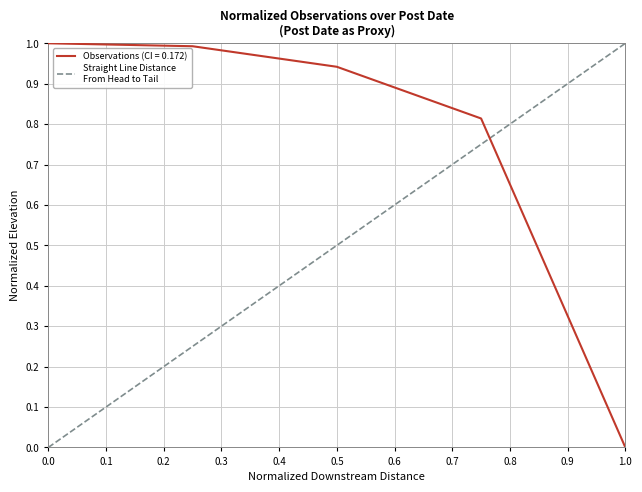

What is the maximum value for Observations (CI = 0.172)?

1.0